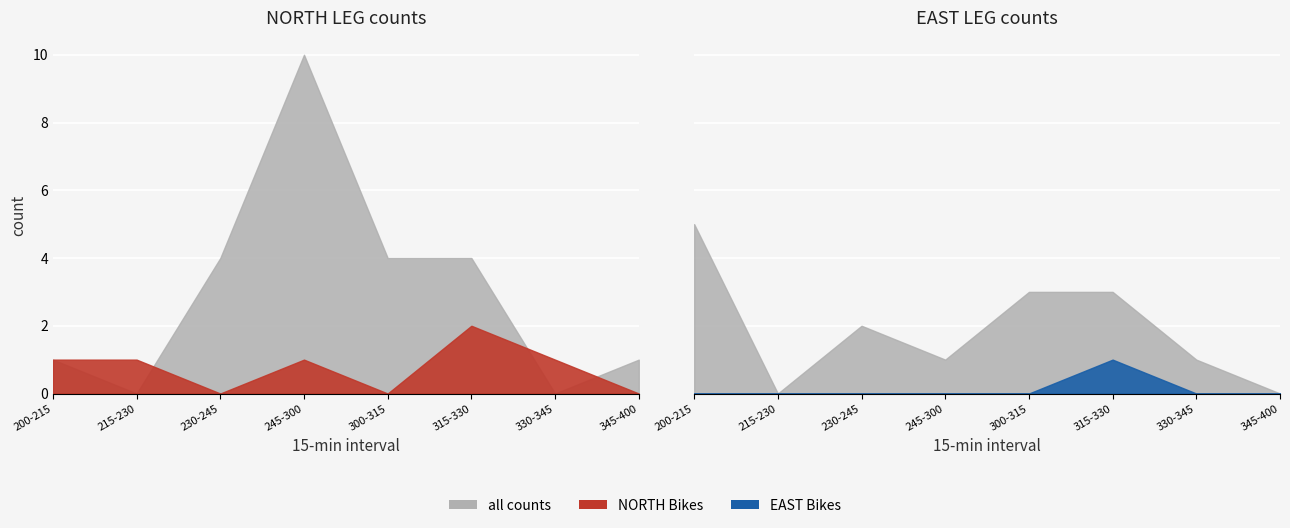

Rank the categories by NORTH Peds (all) value from lowest to highest.

215-230, 330-345, 200-215, 345-400, 230-245, 300-315, 315-330, 245-300